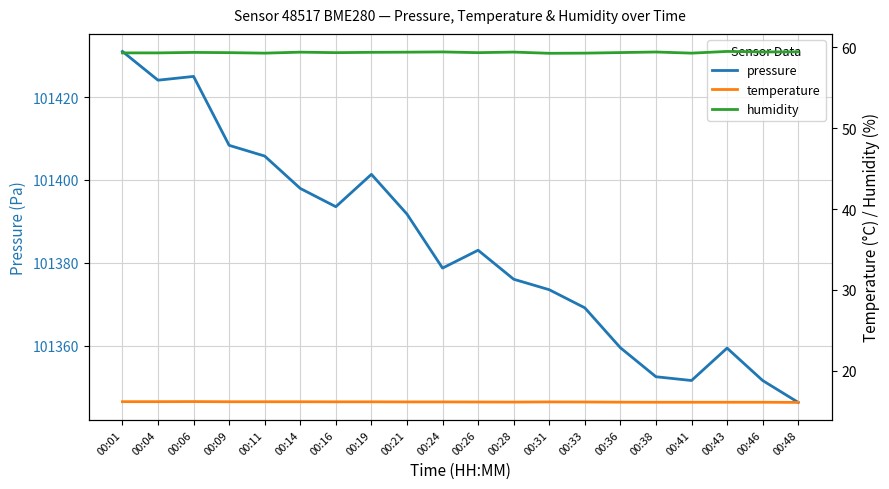

What is the total value across all series at 00:21?

101467.3